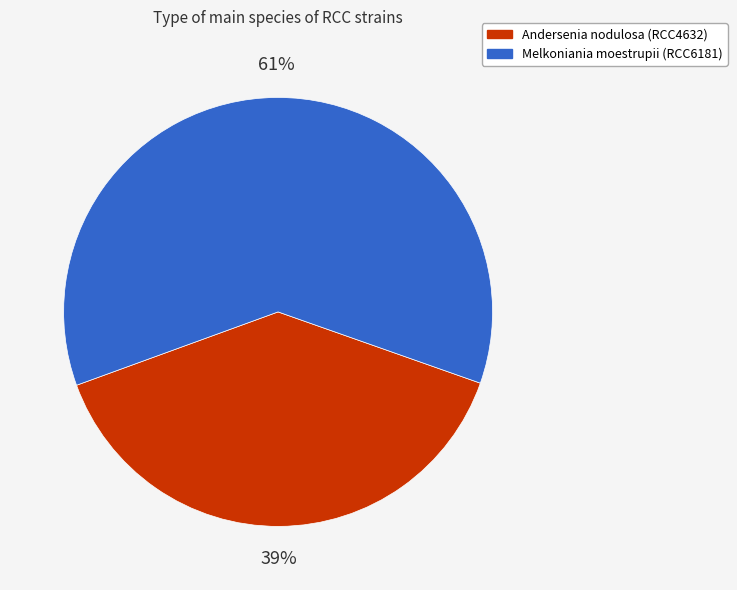

How many slices are in this pie chart?

2